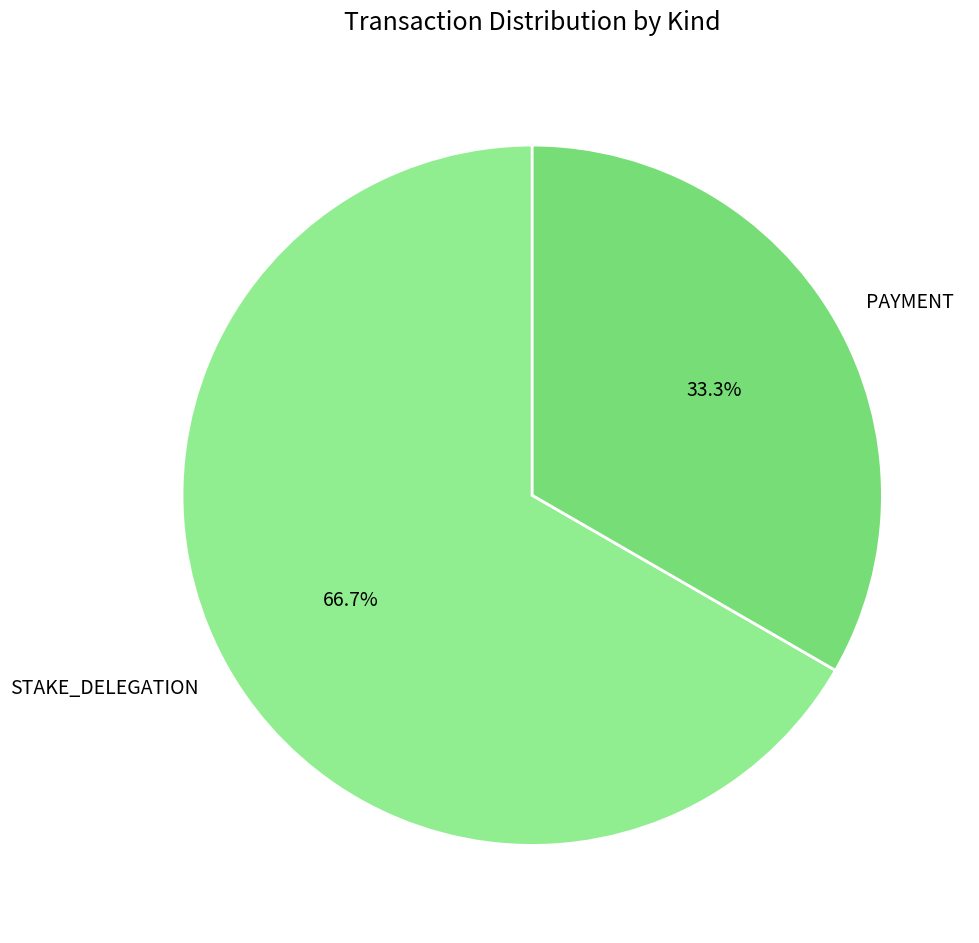

Rank the categories by value from lowest to highest.

PAYMENT, STAKE_DELEGATION